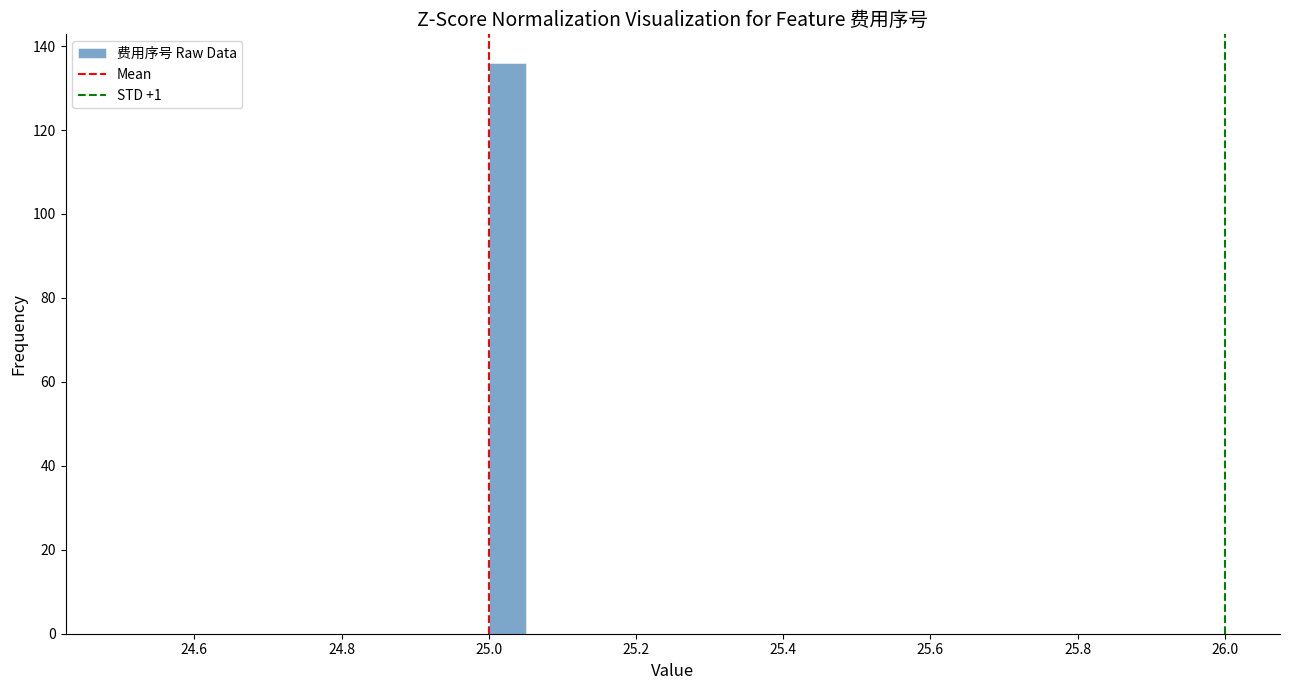

Around what value on the x-axis is the tallest bar? Give the approximate position of its centre, as read against the axis.

25.02